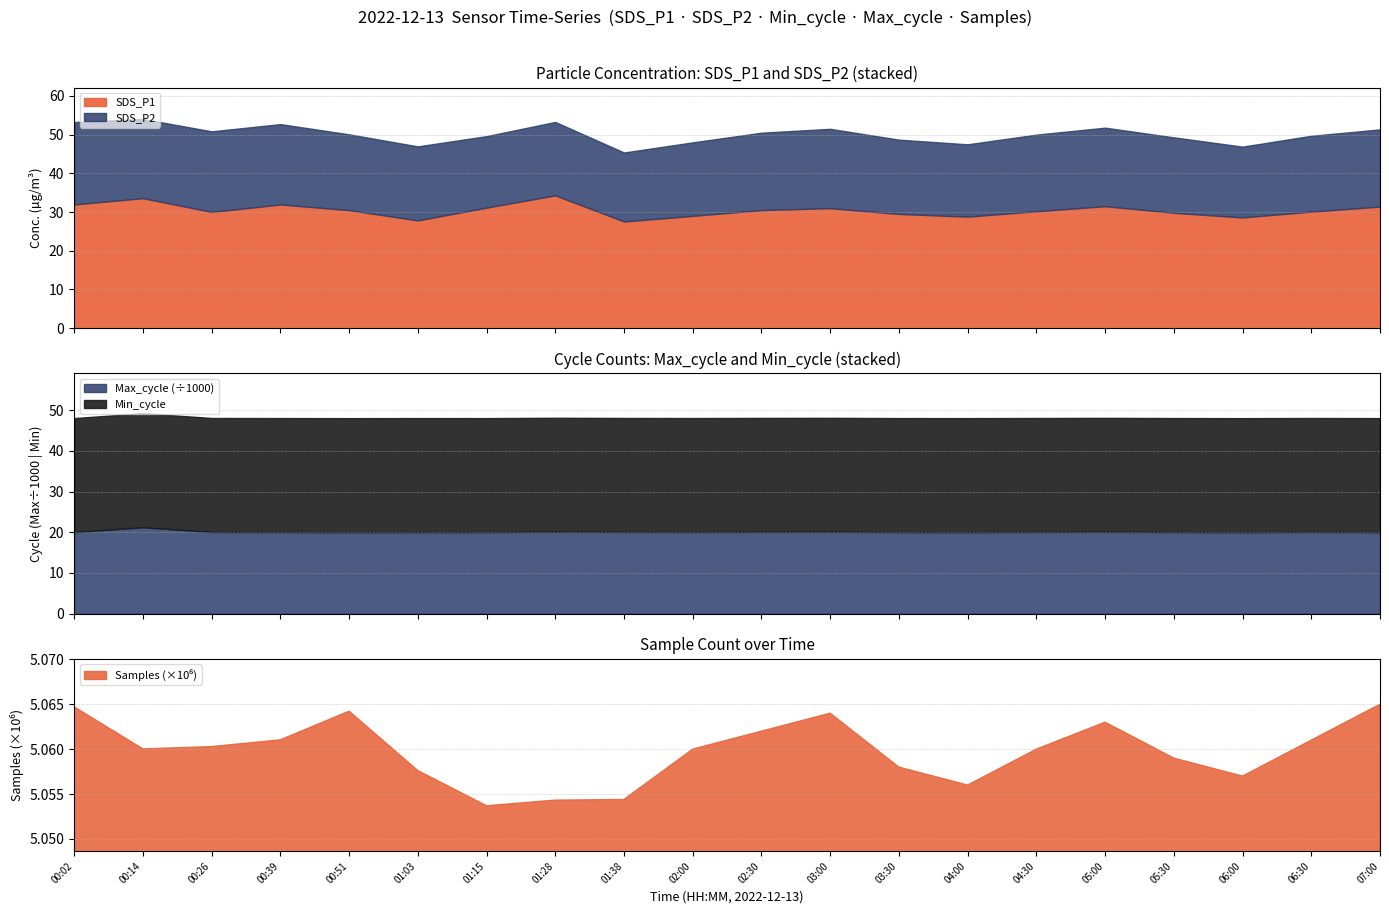

Reading left to right, what are all the values shown in this chart?

SDS_P1: 31.9	33.6	30.0	31.9	30.5	27.8	31.1	34.3	27.6	29.0	30.5	31.0	29.5	28.8	30.2	31.5	29.8	28.6	30.1	31.4
SDS_P2: 21.3	20.5	20.8	20.8	19.6	19.1	18.5	19.0	17.8	19.0	20.0	20.5	19.2	18.7	19.8	20.3	19.5	18.3	19.6	19.9
Min_cycle: 28.0	28.0	28.0	28.0	28.0	28.0	28.0	28.0	28.0	28.0	28.0	28.0	28.0	28.0	28.0	28.0	28.0	28.0	28.0	28.0
Max_cycle: 20044.0	21241.0	20071.0	20056.0	20033.0	20049.0	20045.0	20124.0	20079.0	20060.0	20090.0	20110.0	20048.0	20040.0	20070.0	20102.0	20055.0	20032.0	20071.0	20044.0
Samples: 5064710.0	5060028.0	5060283.0	5061035.0	5064226.0	5057619.0	5053698.0	5054326.0	5054396.0	5060000.0	5062000.0	5064000.0	5058000.0	5056000.0	5060000.0	5063000.0	5059000.0	5057000.0	5061000.0	5064997.0